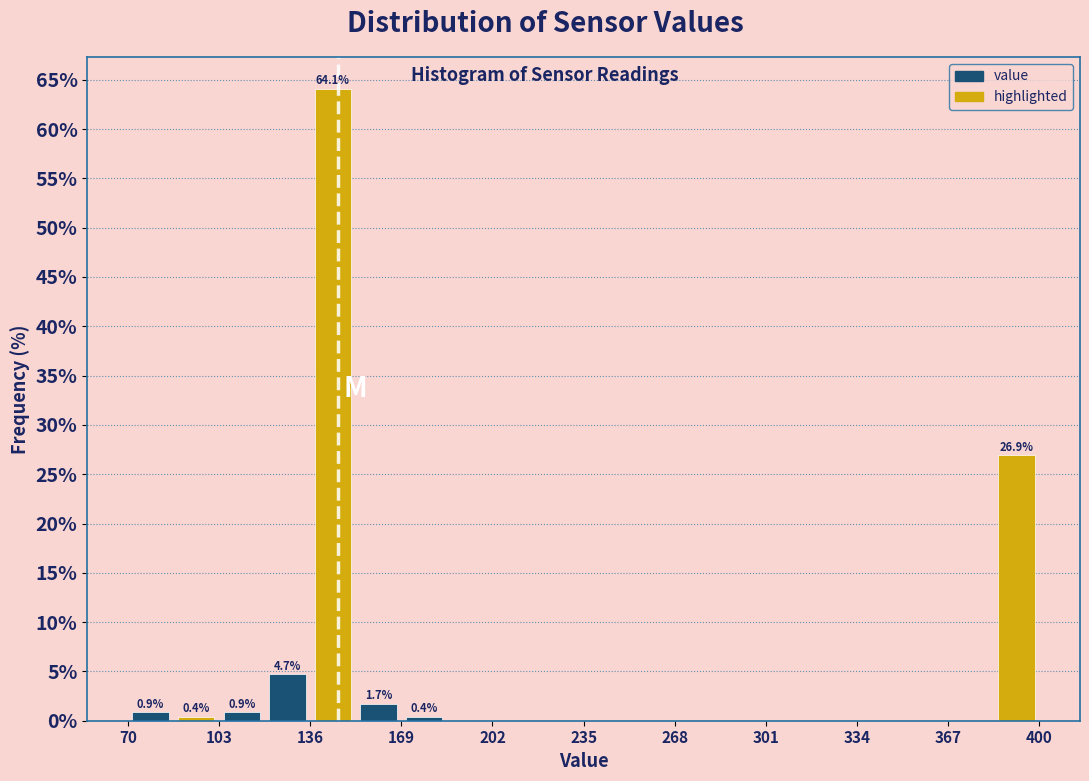

Read against the x-axis, roughly where is the centre of the tallest bar?

145